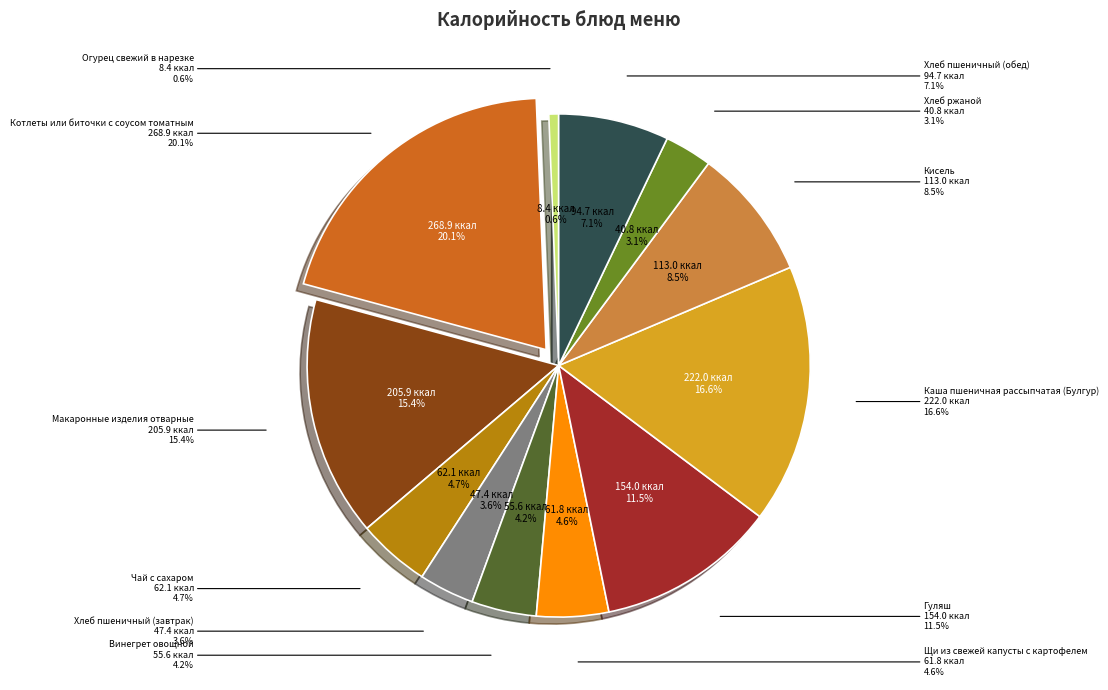

What is the largest slice in the pie chart?

Котлеты или биточки с соусом томатным